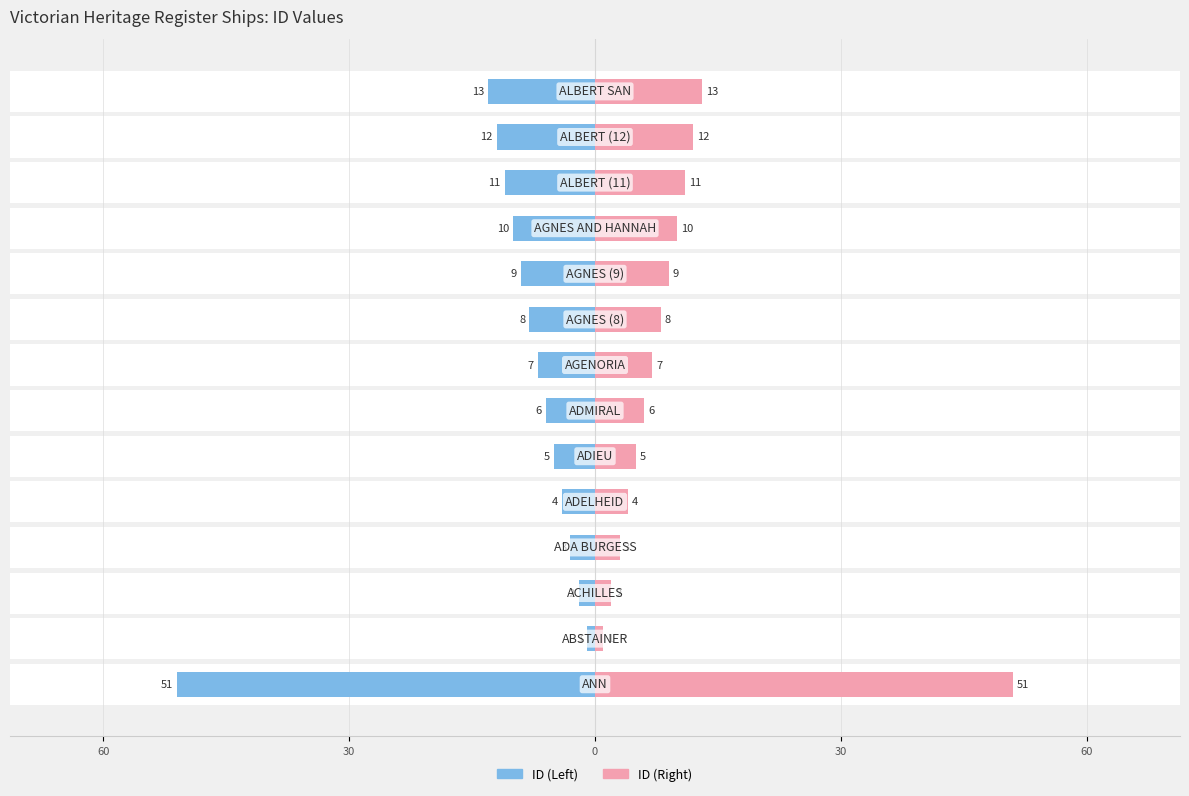

Rank the series at 11 from highest to lowest value.

ID (Right), ID (Left)